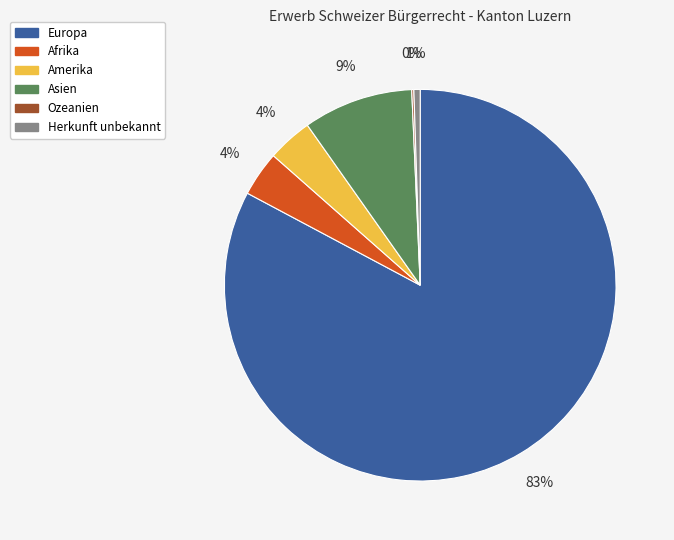

To the nearest percent, what is the average slice percentage?

17%